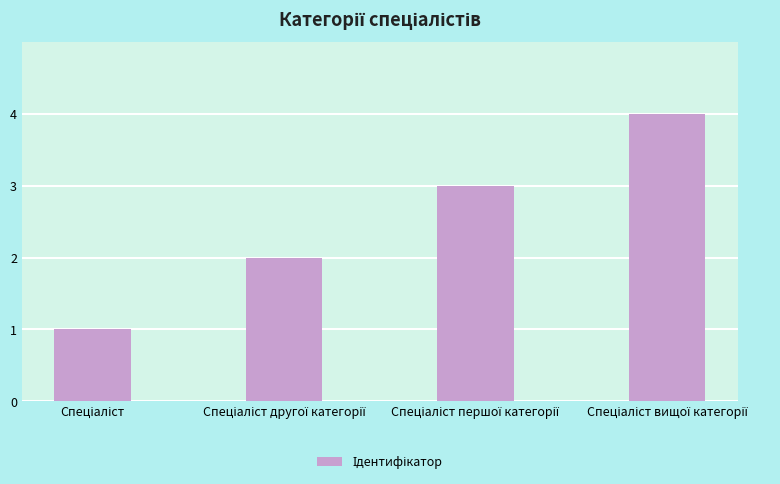

What is the difference between the maximum and minimum values?

3